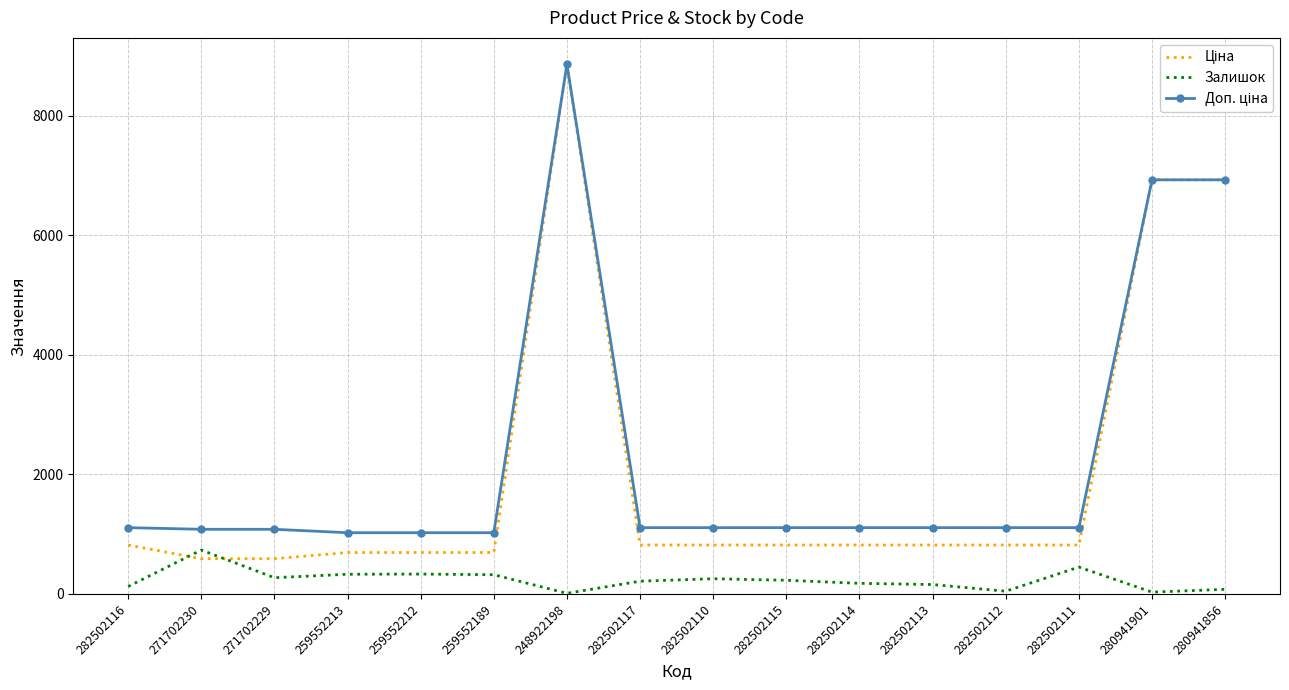

True or false: Залишок has a value of 229.0 at 282502115.

True